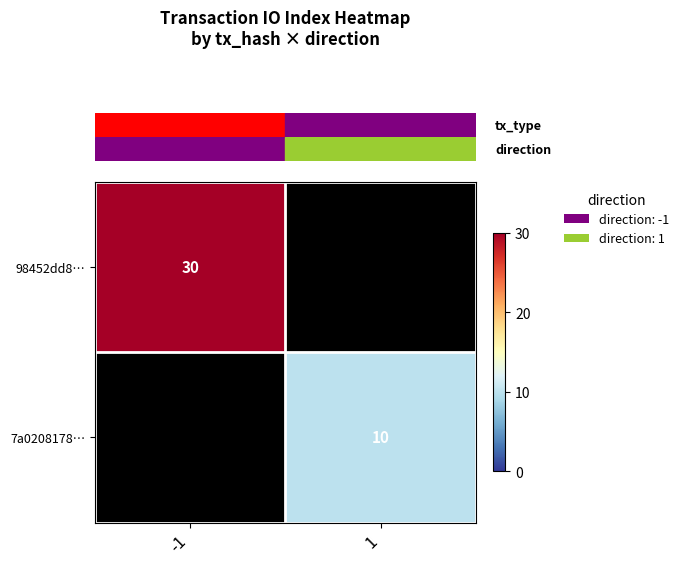

List the series in order of their overall mean, highest first.

row_0, row_1